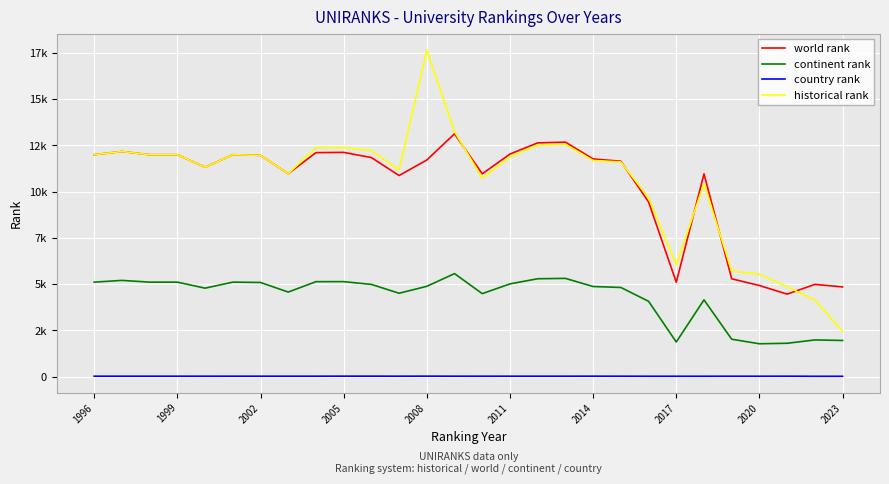

Is this an area chart (filled region under the line)?

No